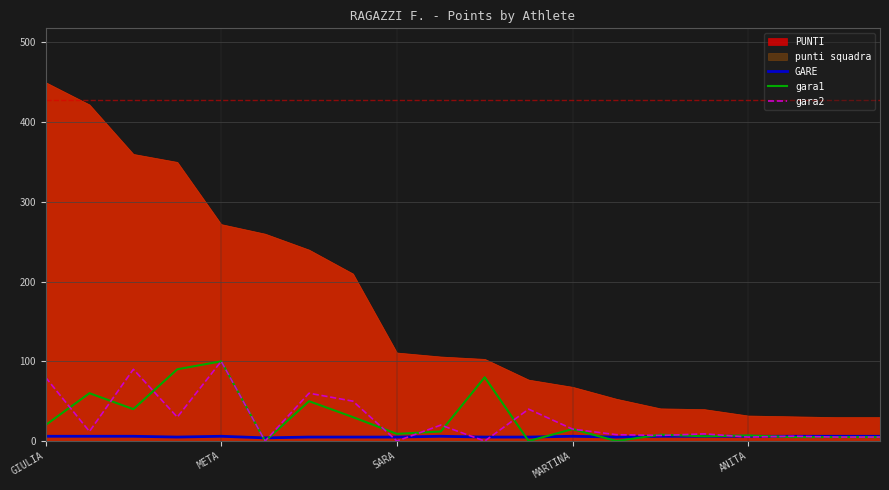

What is the value of the GARE point at the 2nd from the left?

6